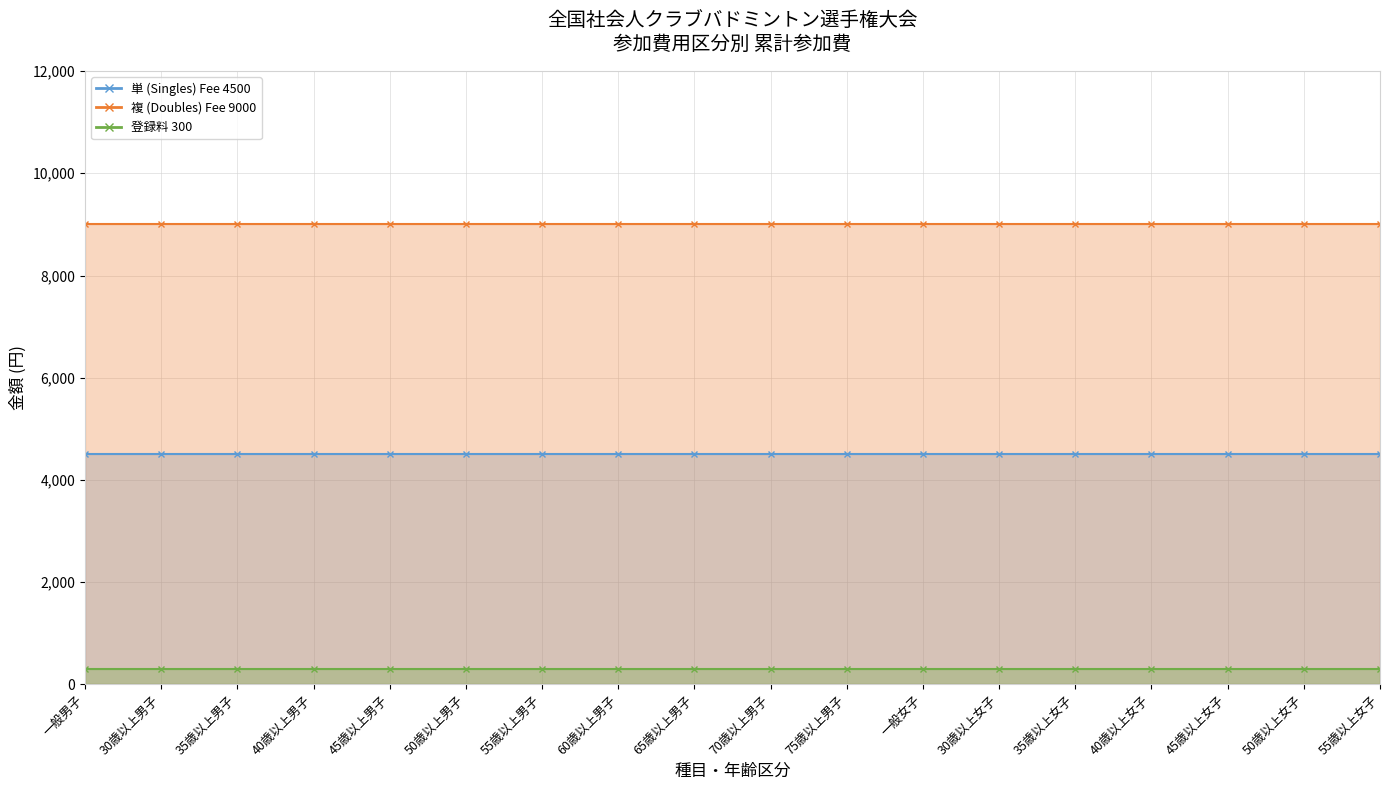

At which category does the chart reach its minimum across all series?

一般男子